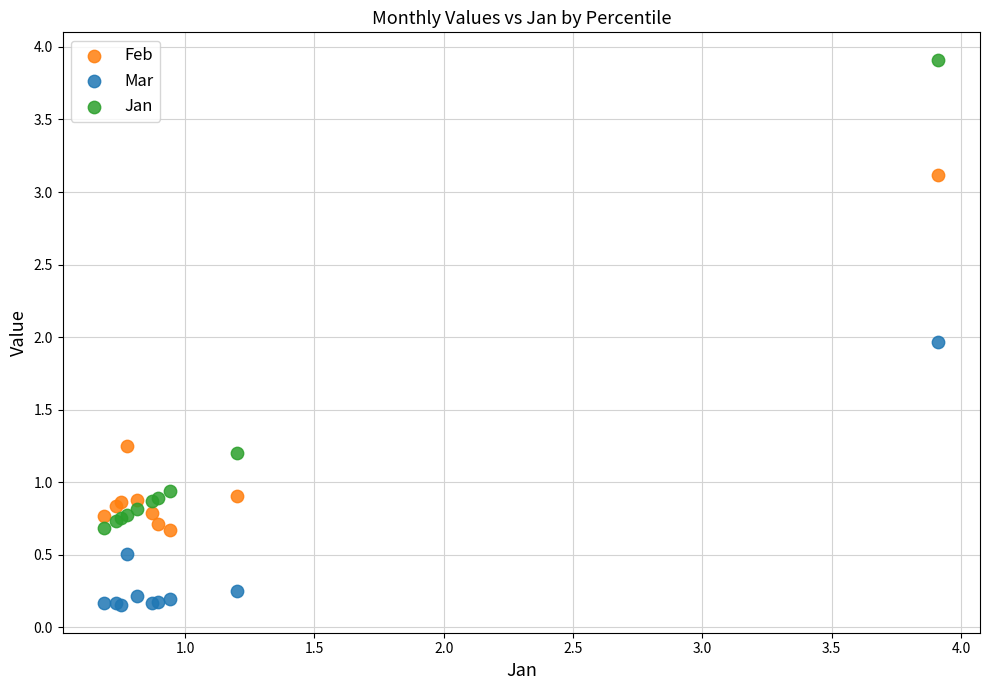

Which series reaches the minimum Y coordinate?

Mar